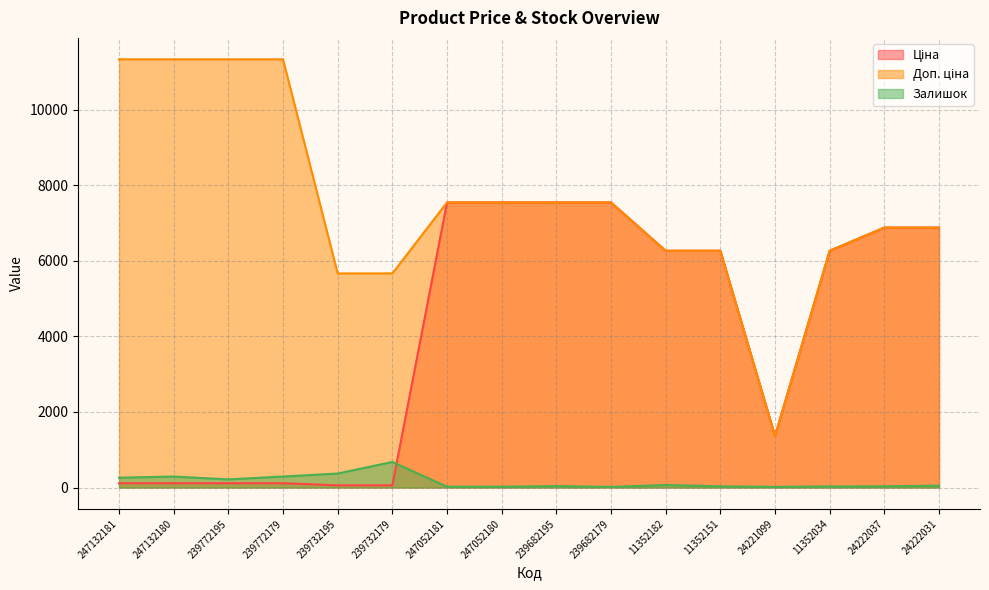

What position from the right is 239772195?

14